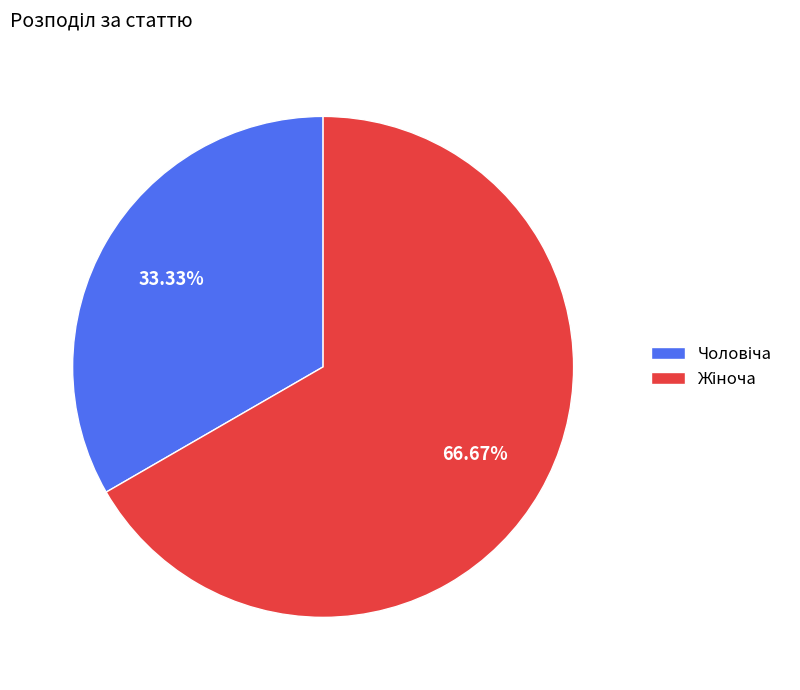

Is it true that Чоловіча is 46% of the pie?

False